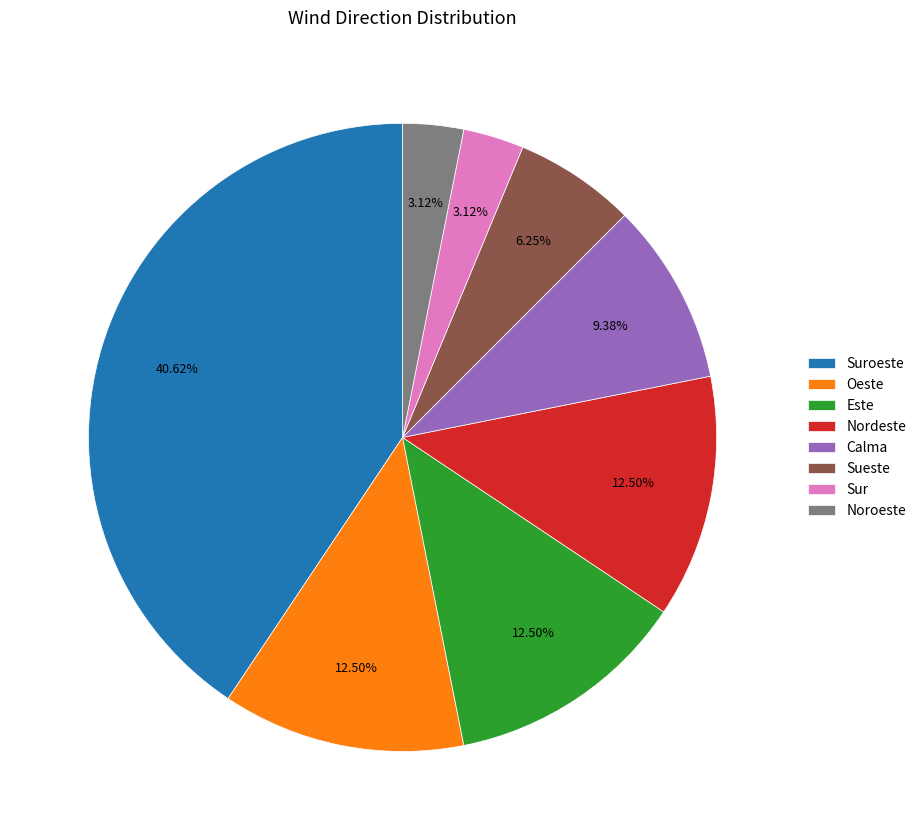

How much of the chart is everything except Calma?

90.6%